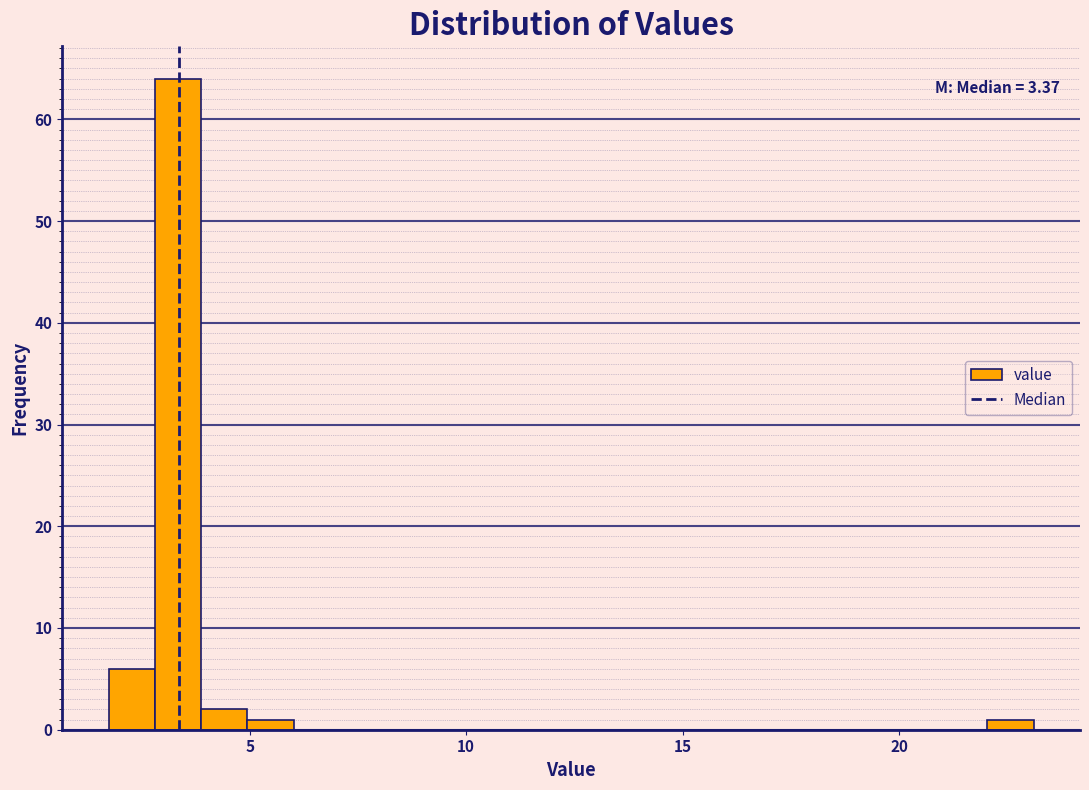

Around what value on the x-axis is the tallest bar? Give the approximate position of its centre, as read against the axis.

3.5